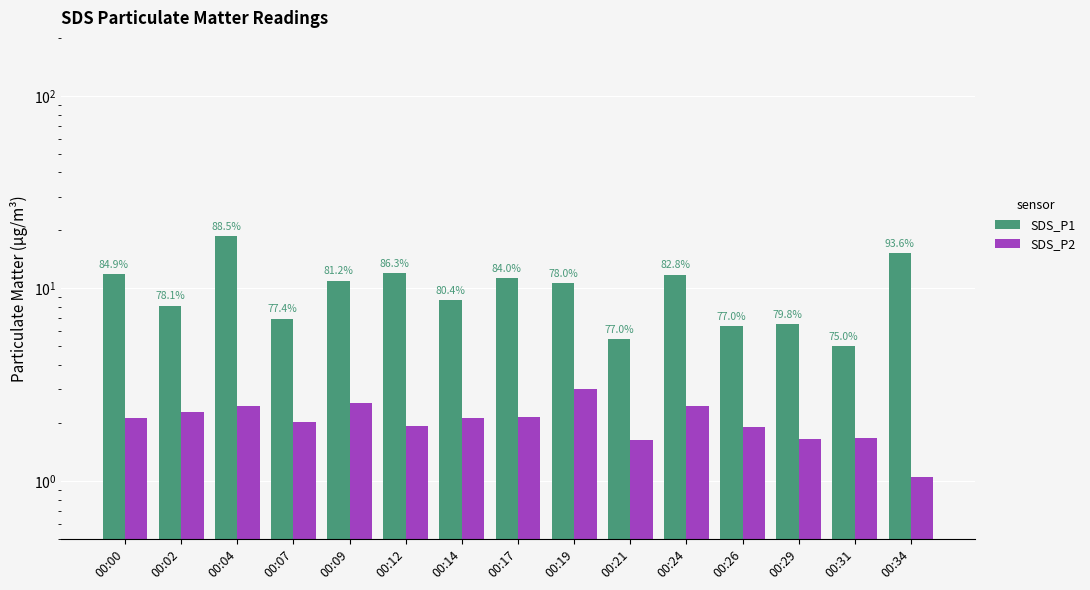

What is the minimum value for SDS_P1?

5.0